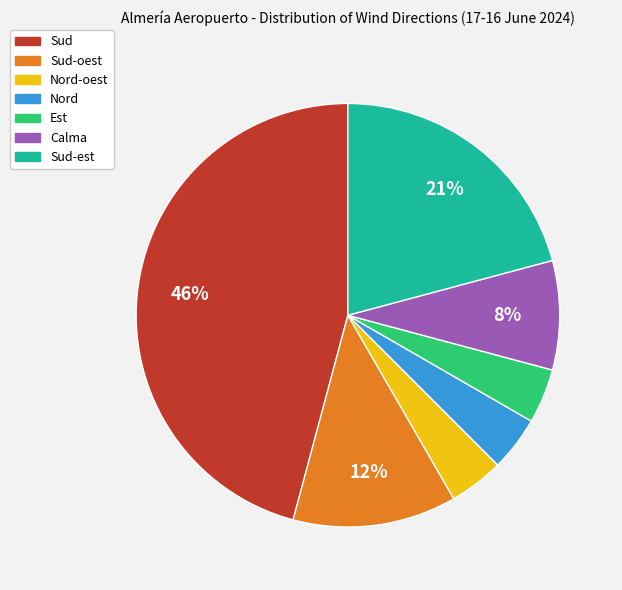

Does any single category account for the majority?

No